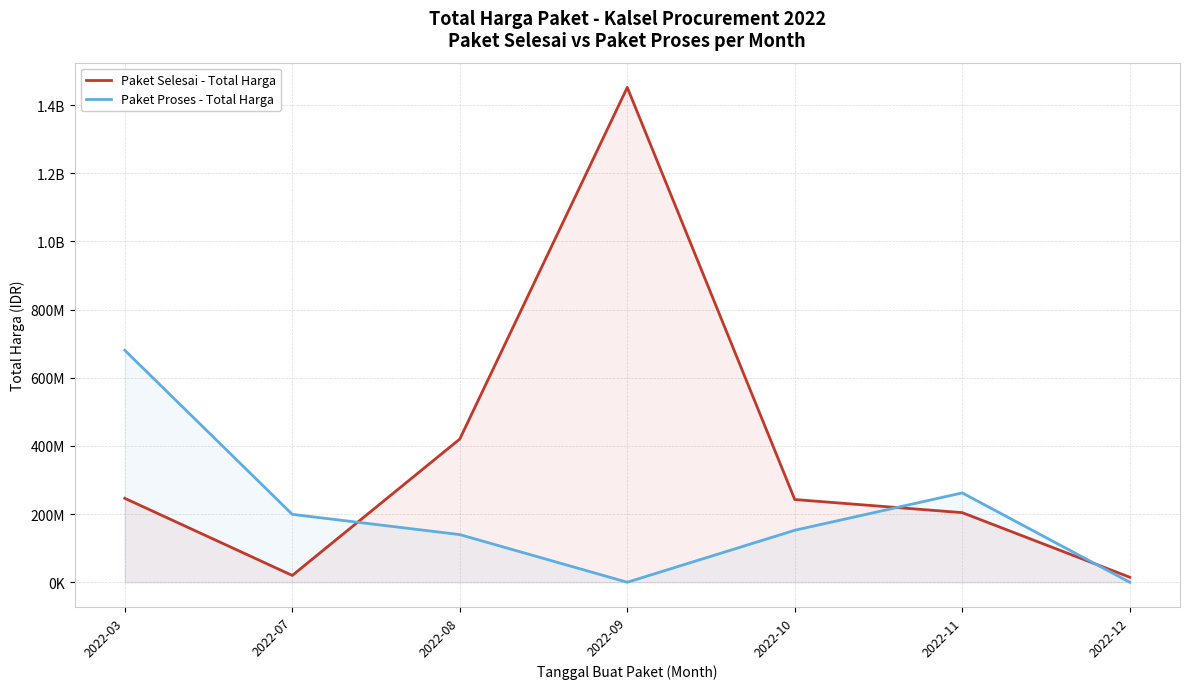

Reading left to right, what are all the values shown in this chart?

Paket Selesai - Total Harga: 246321245	19950000	420075000	1451682000	242678000	204215000	14750000
Paket Proses - Total Harga: 680557780	199200000	139800000	0	152477000	262118150	0